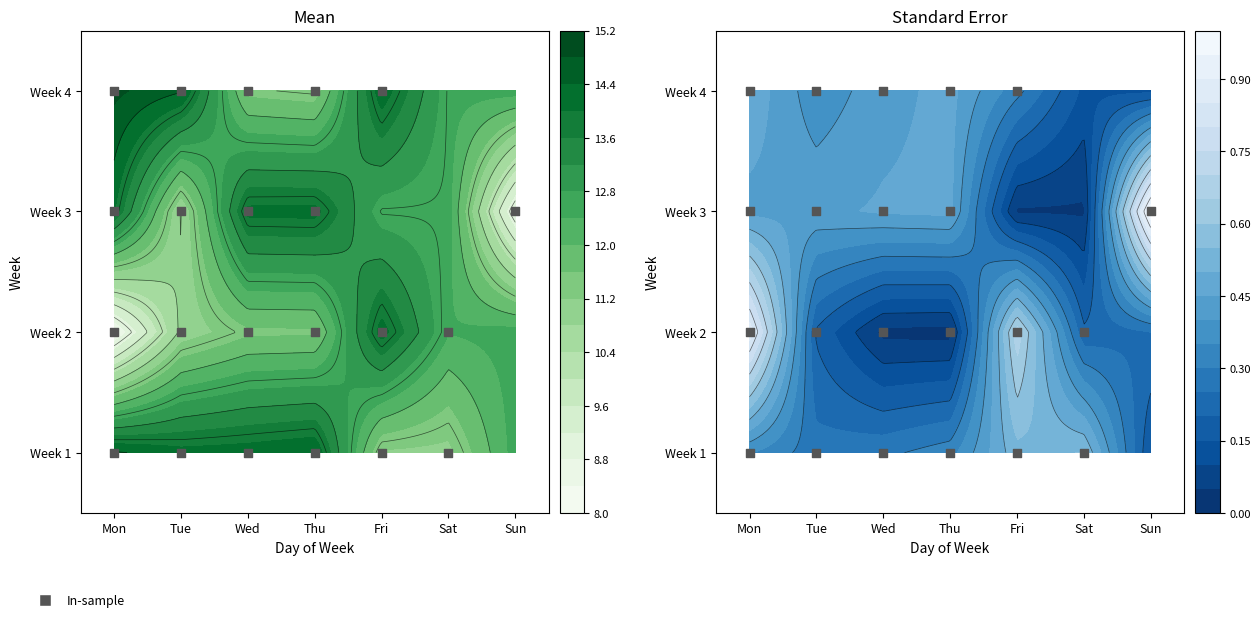

Where is the data nearest to the value 1?

Mon